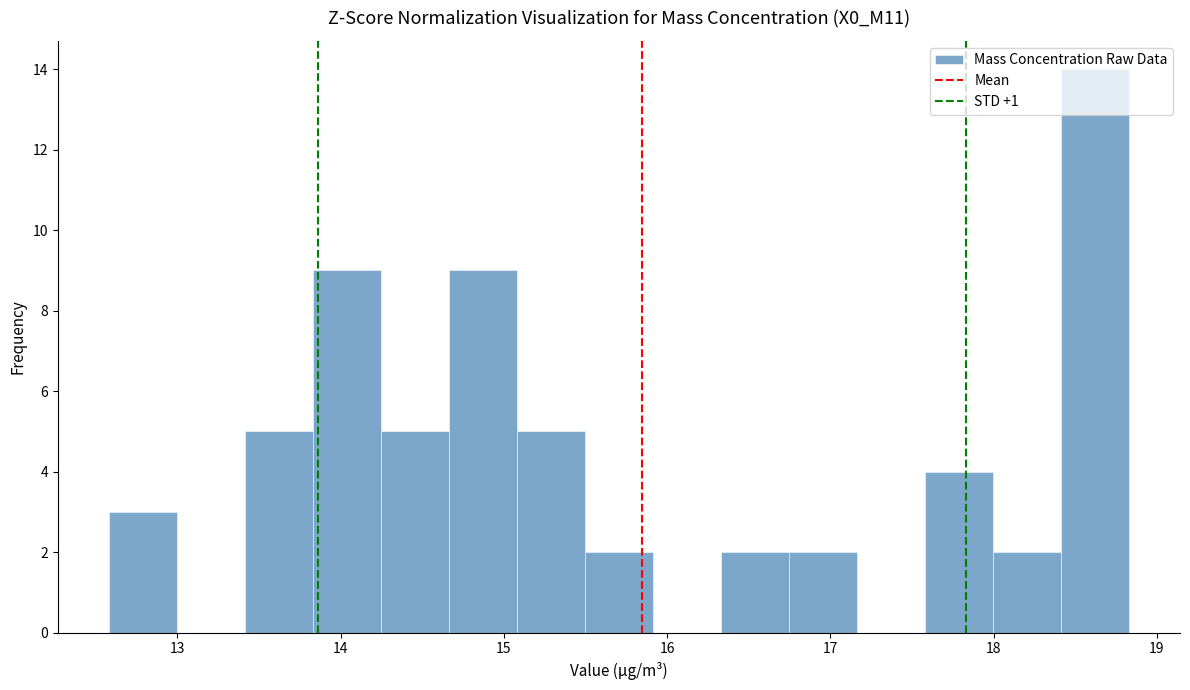

What is the height of the bar covering 17.6 to 18.0 on the x-axis? Neither the bar edges nor the heights are printed on the chart, so give them approximately, as read against the axes.

4